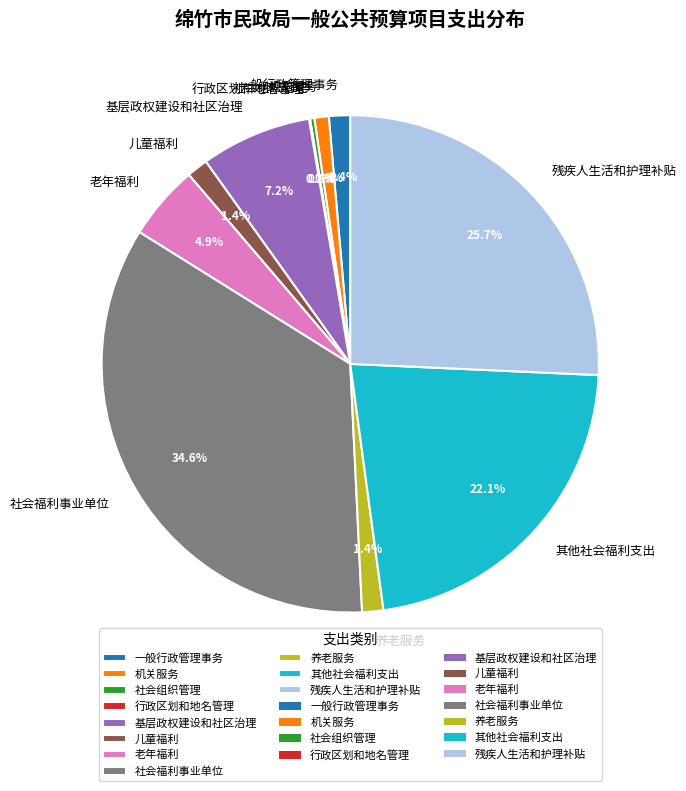

To the nearest percent, what percentage of the pie is 基层政权建设和社区治理?

7%